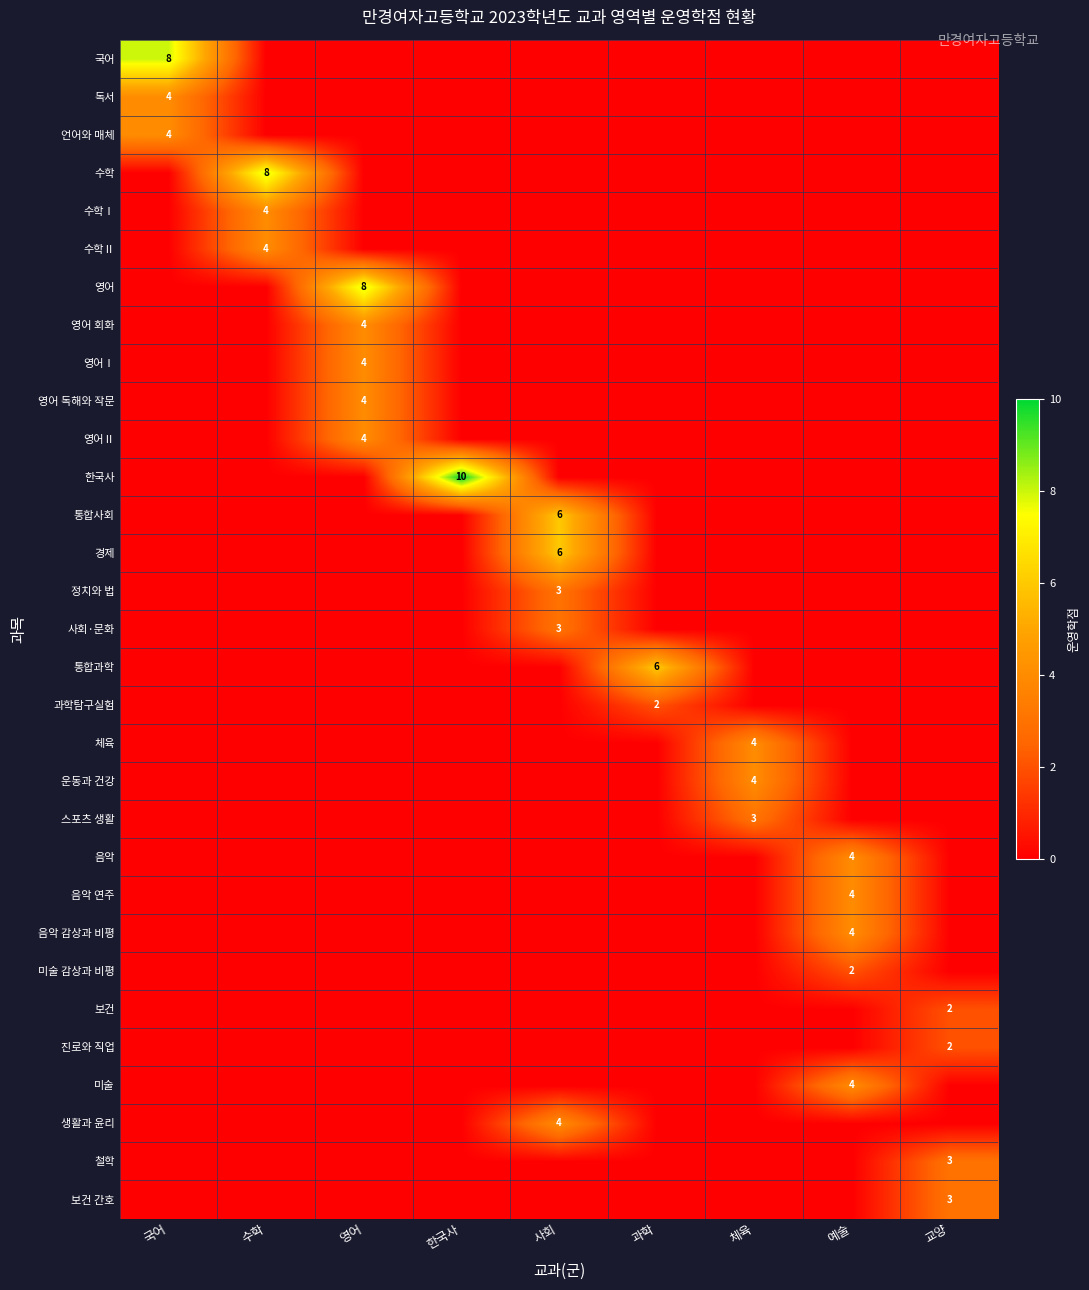

True or false: 수학 has a value of 8 at 수학.

True